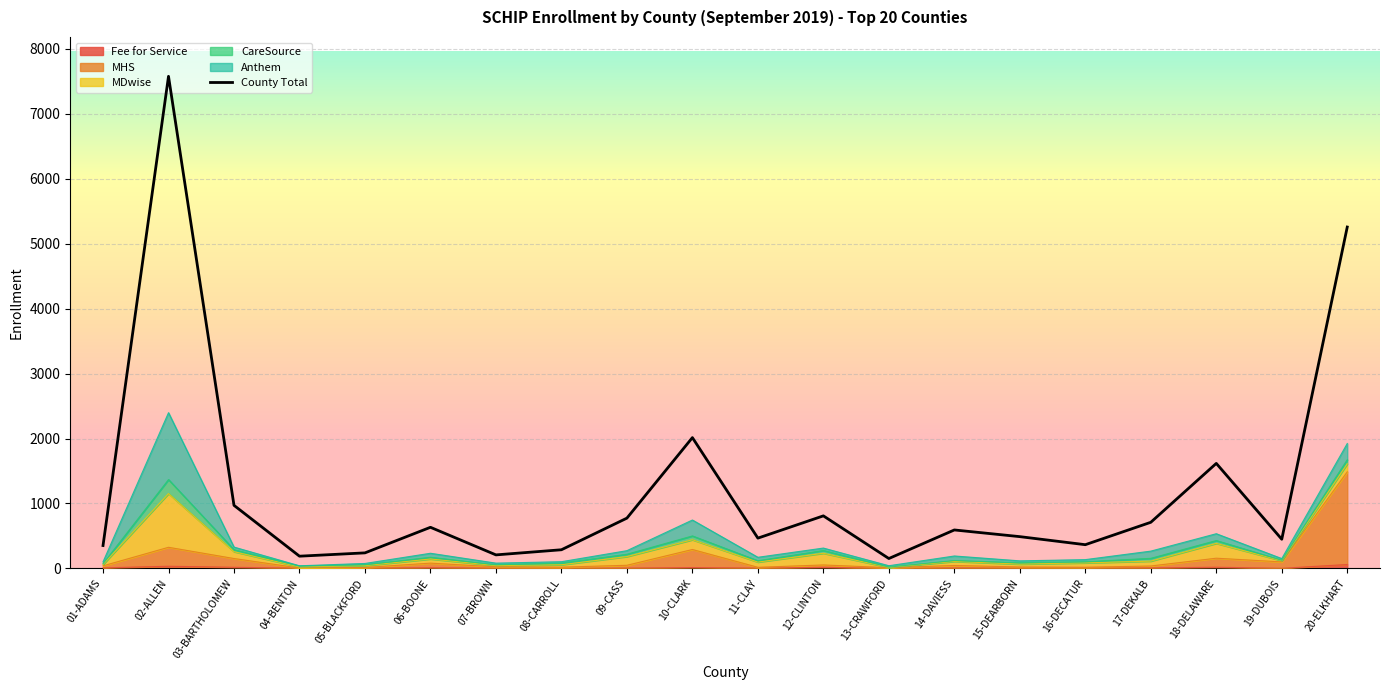

True or false: there are more than 2 points higher than both neighbors.

True